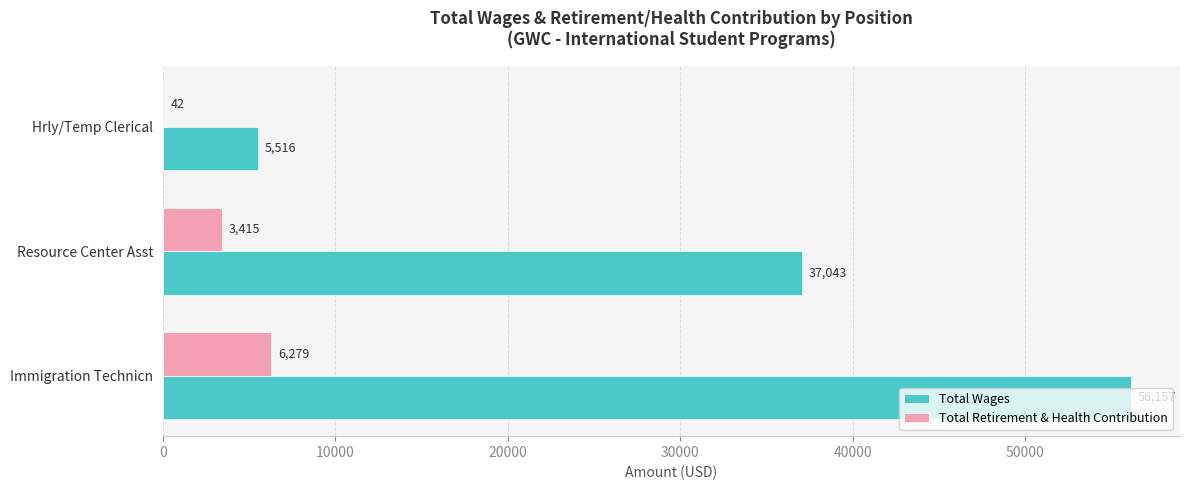

What is the sum of the Total Retirement & Health Contribution values at Immigration Technicn and Hrly/Temp Clerical?

6321